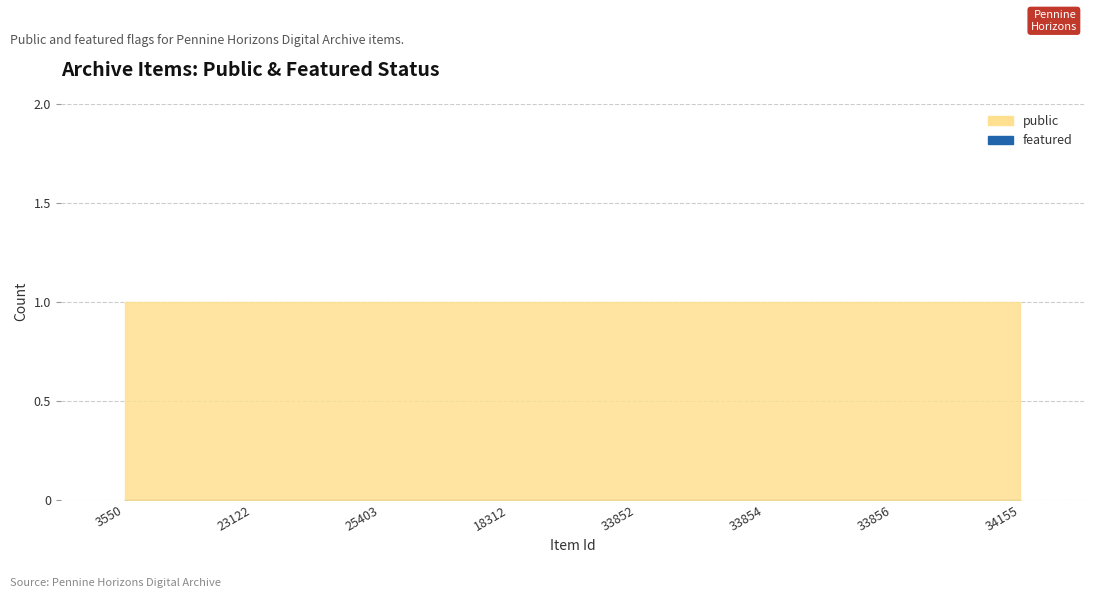

What is the approximate value of public at 33854?

1